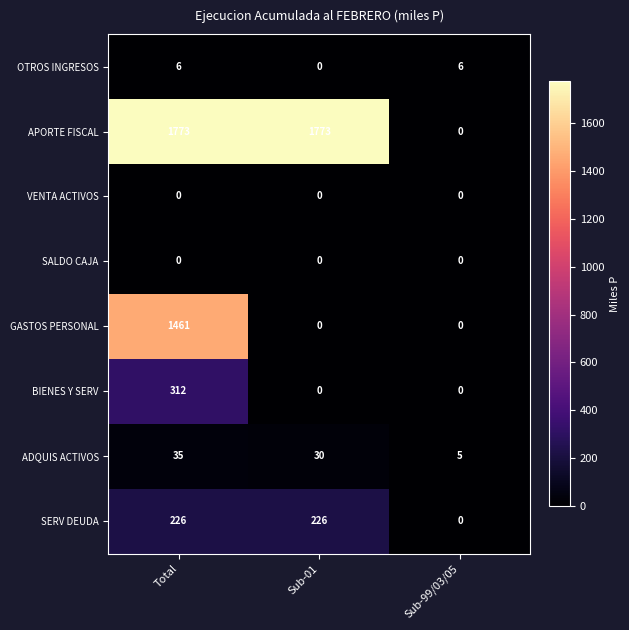

Between Total and Sub-01, which series saw the biggest shift?

GASTOS PERSONAL